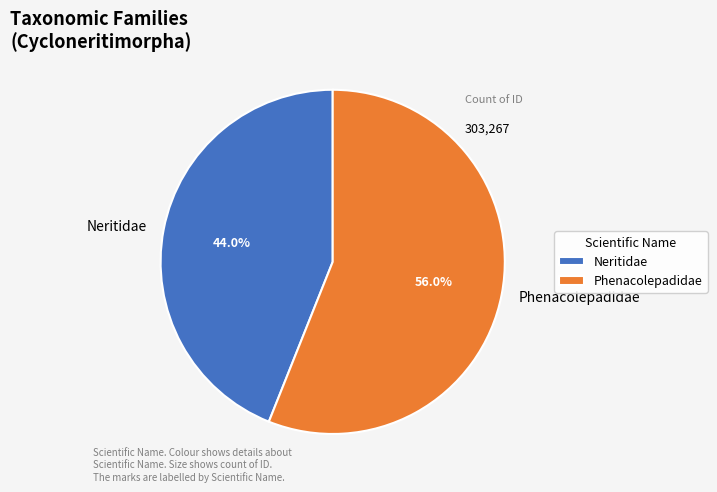

Combined, what portion of the pie is Neritidae and Phenacolepadidae?

100.0%